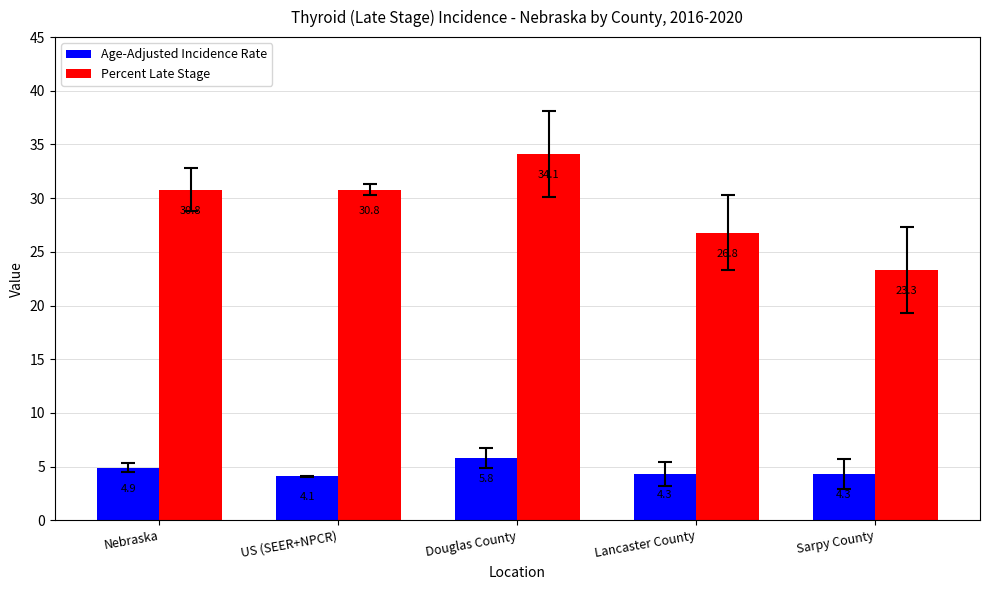

Is the value of Age-Adjusted Incidence Rate at US (SEER+NPCR) greater than the value of Percent Late Stage at Douglas County?

No